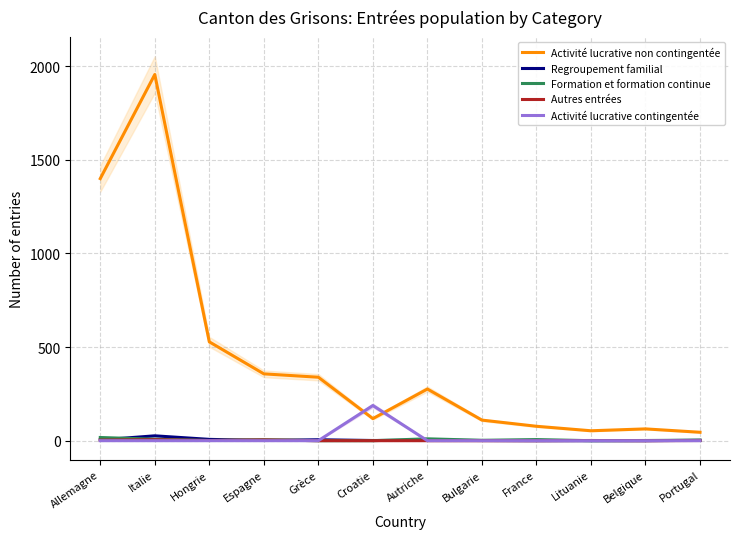

True or false: Autres entrées and Activité lucrative non contingentée cross at least once.

False